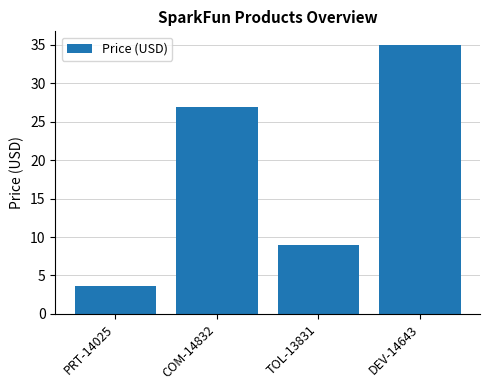

The chart shows a value of 26.9 at COM-14832. True or false?

True